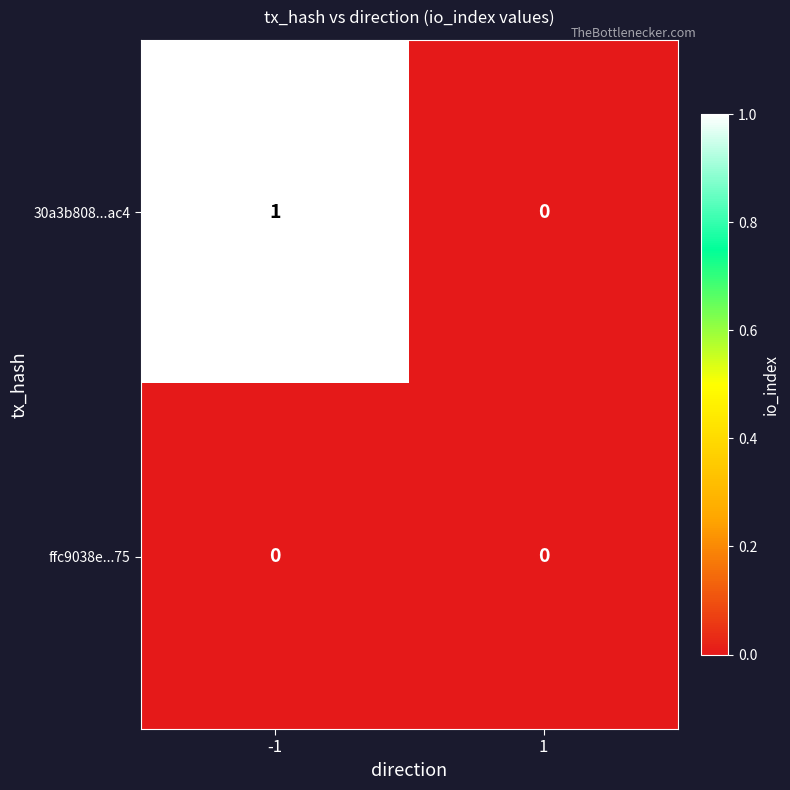

Which series has the largest range (max minus min)?

30a3b808...ac4